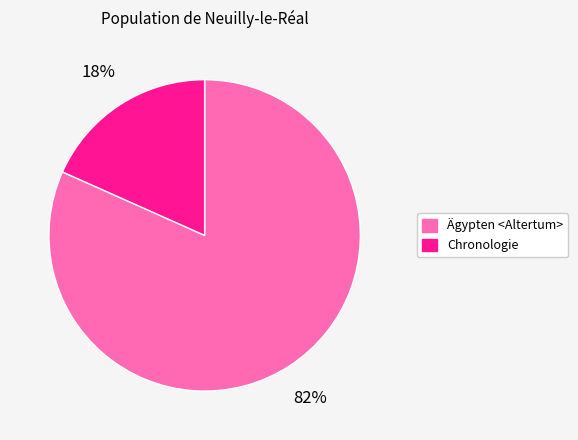

Is there any slice that represents more than half of the pie?

Yes